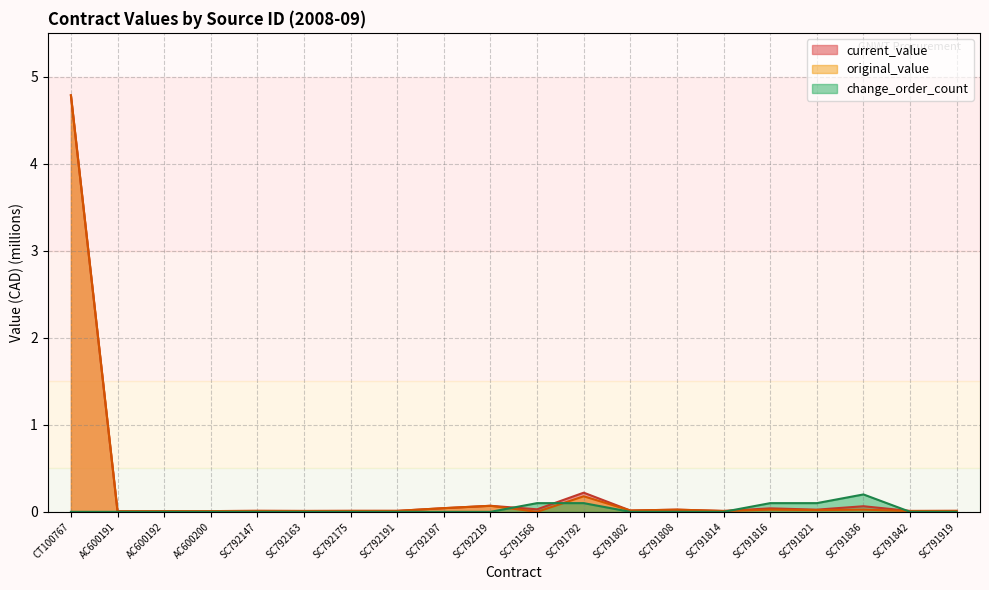

How many series are shown in this chart?

3